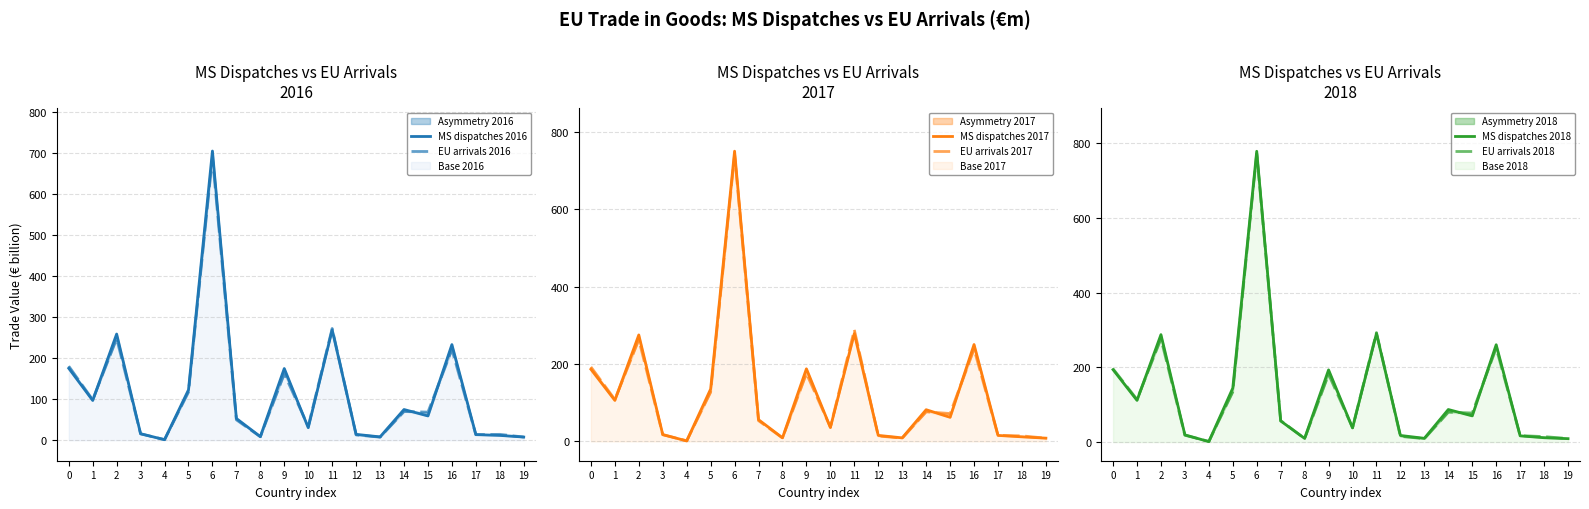

How many times do MS dispatches 2016 and MS dispatches 2017 cross each other?

4